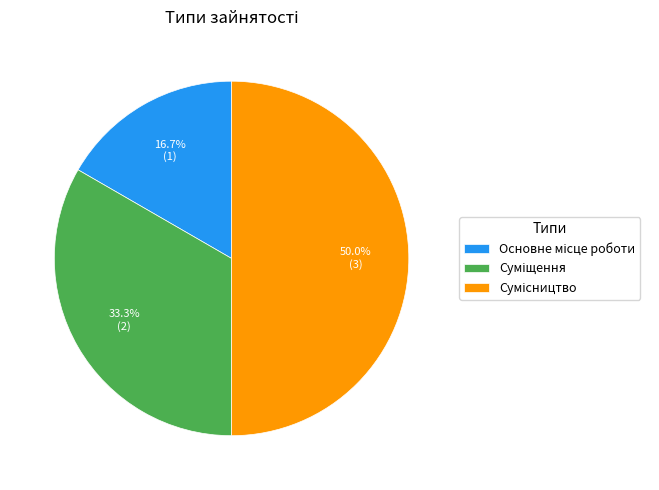

Combined, do Сумісництво and Суміщення account for over 50%?

Yes